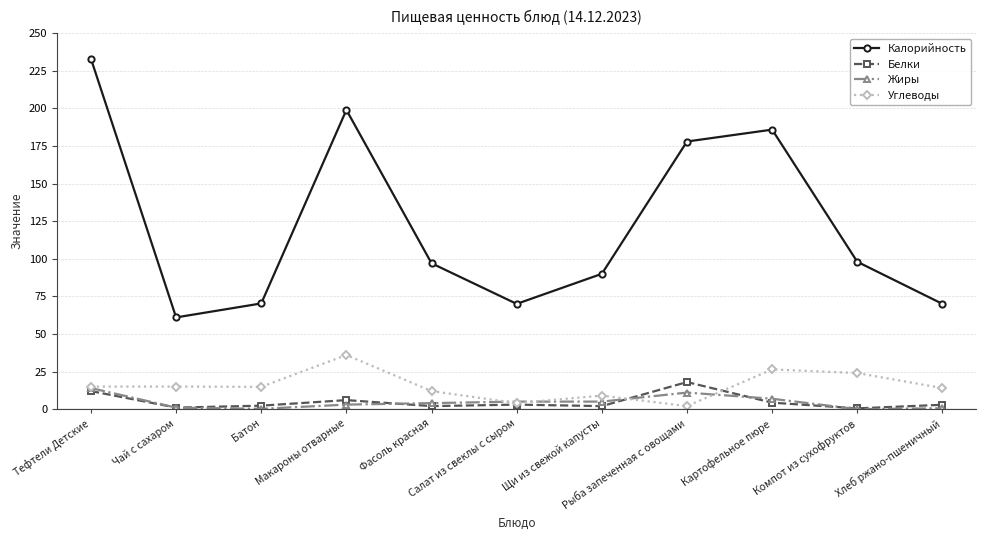

True or false: Жиры has more than 0 points higher than both neighbors.

True